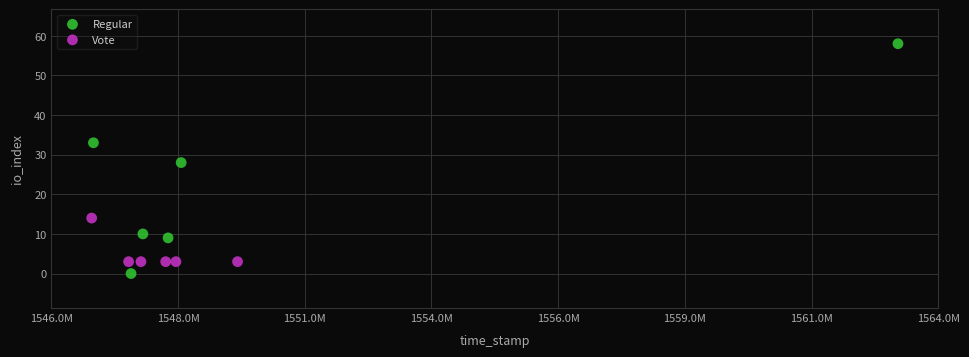

Which series reaches the minimum Y coordinate?

Regular